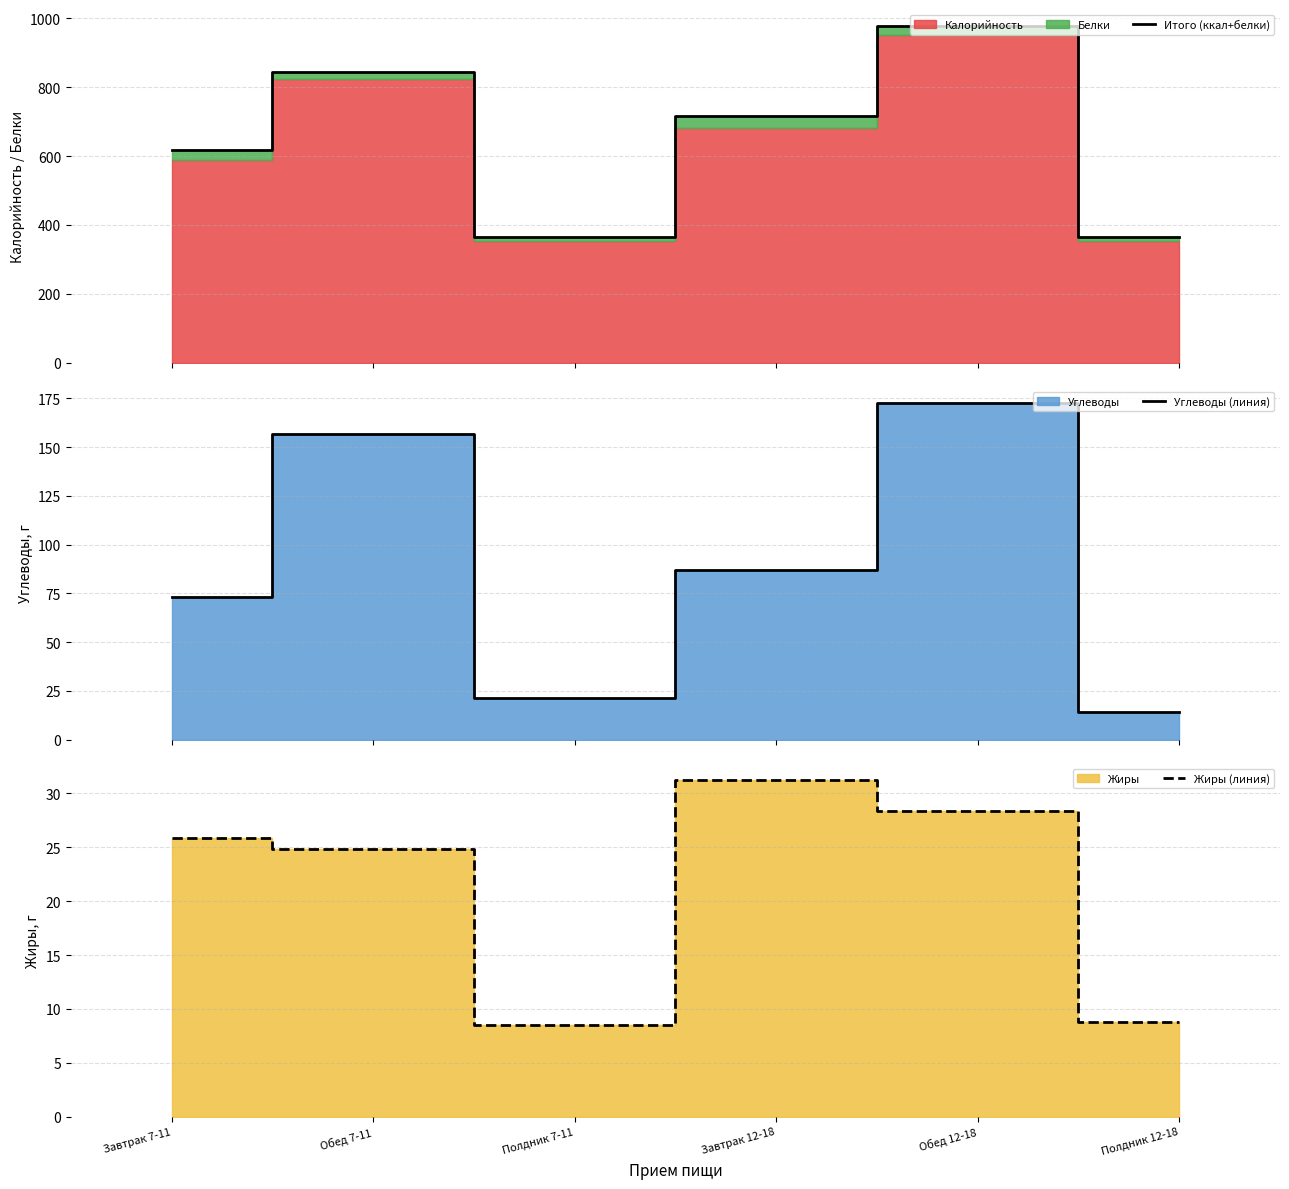

What is the smallest value displayed?

8.5